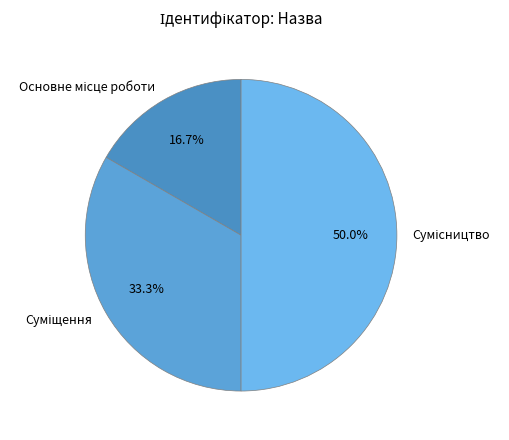

How many segments does this pie chart have?

3